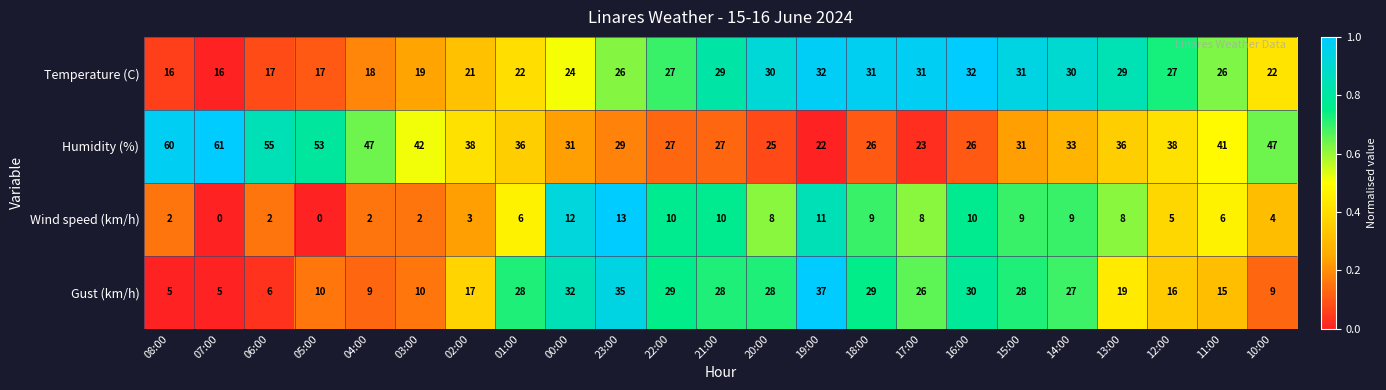

Rank the series by their maximum value, from lowest to highest.

Wind speed (km/h), Temperature (C), Gust (km/h), Humidity (%)